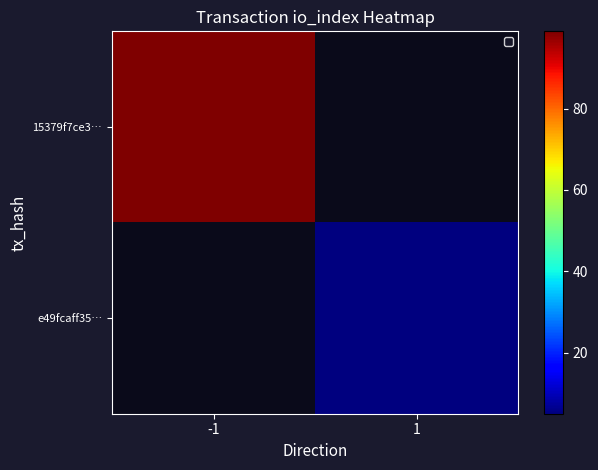

Which category has the highest value across all series?

-1